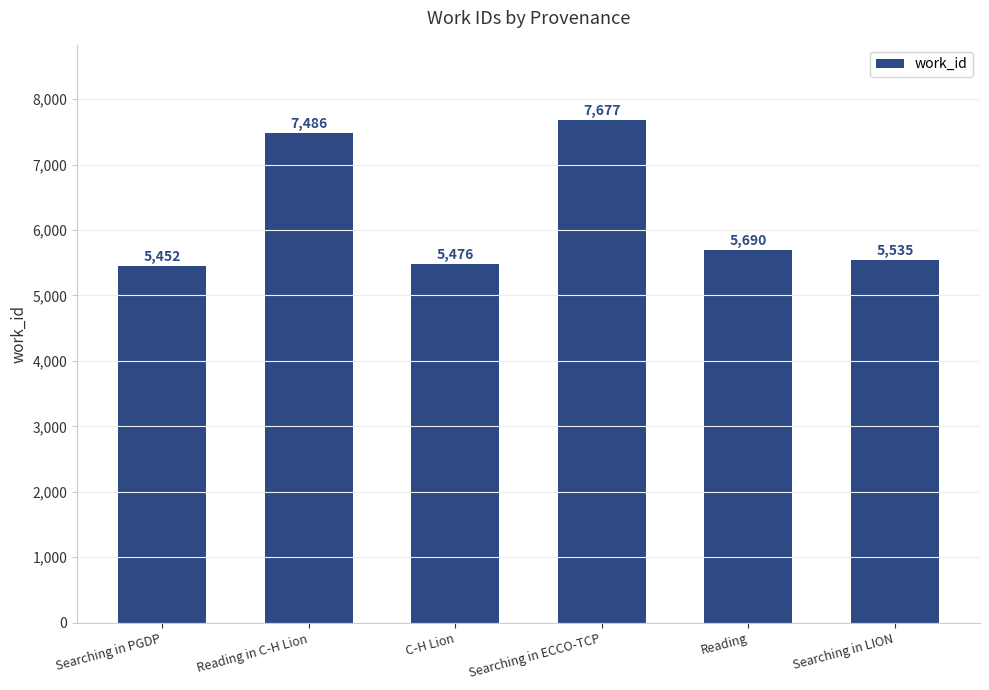

At which label does the data first exceed 5690?

Reading in C-H Lion